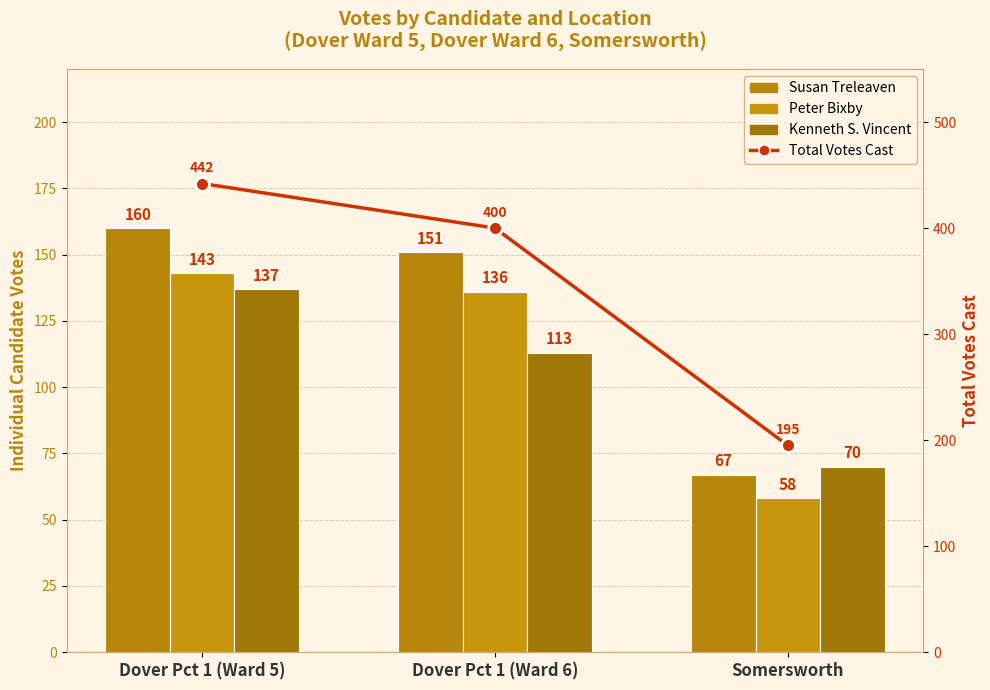

Rank the series by their maximum value, from highest to lowest.

Total Votes Cast, Susan Treleaven, Peter Bixby, Kenneth S. Vincent